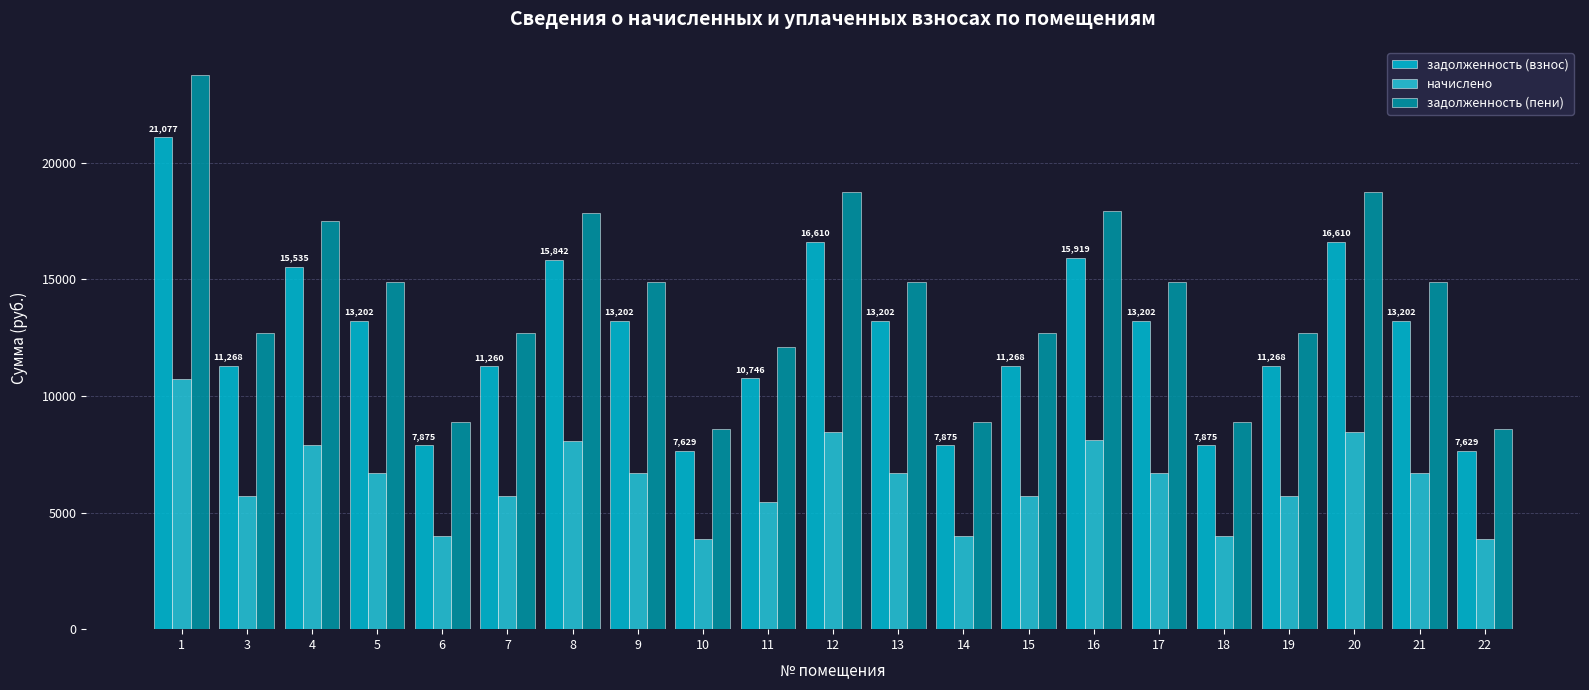

What are all the series names shown in the legend?

задолженность (взнос), начислено, задолженность (пени)